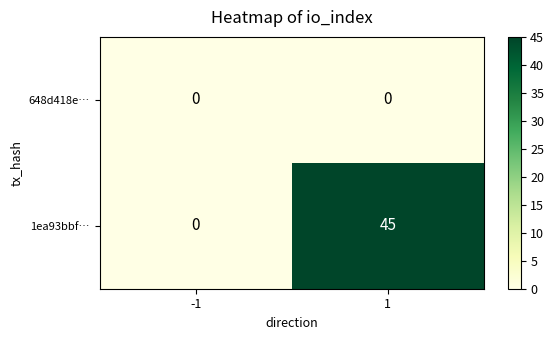

Count the number of data series in this chart.

2